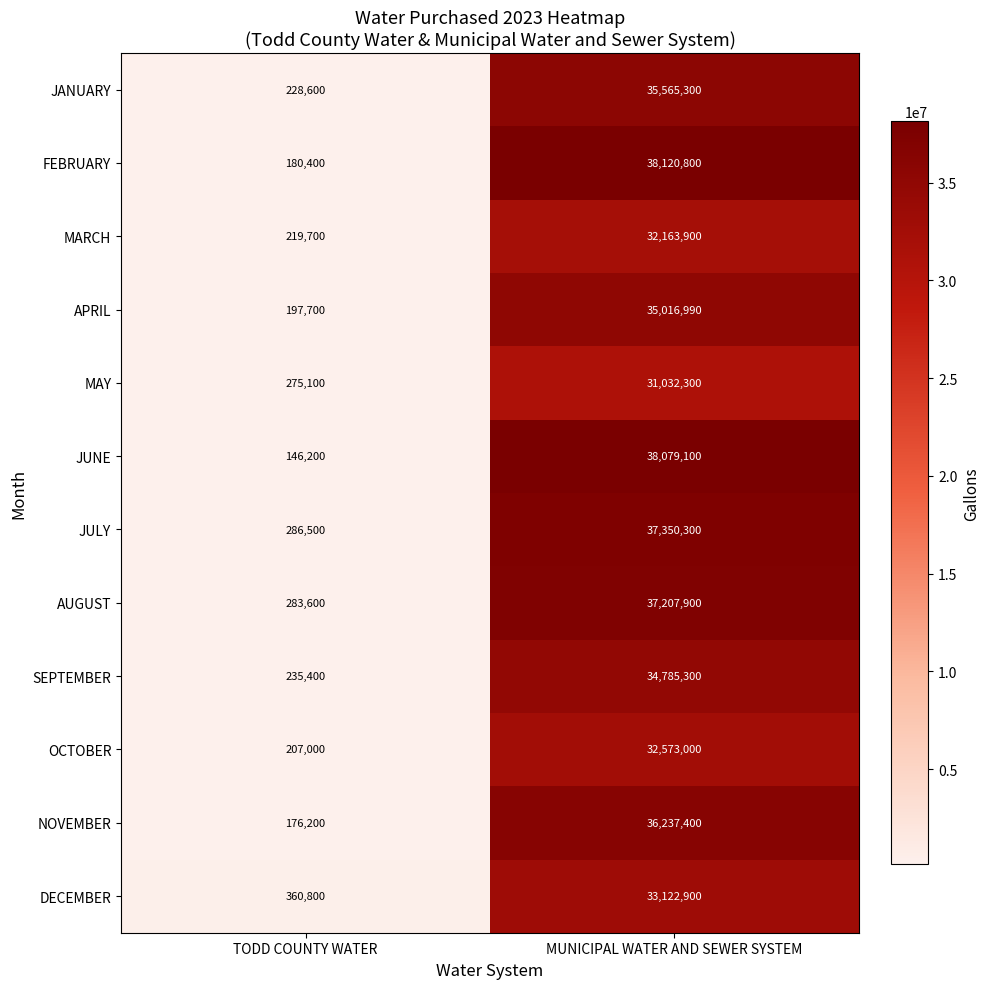

Which category has the lowest value across all series?

TODD COUNTY WATER